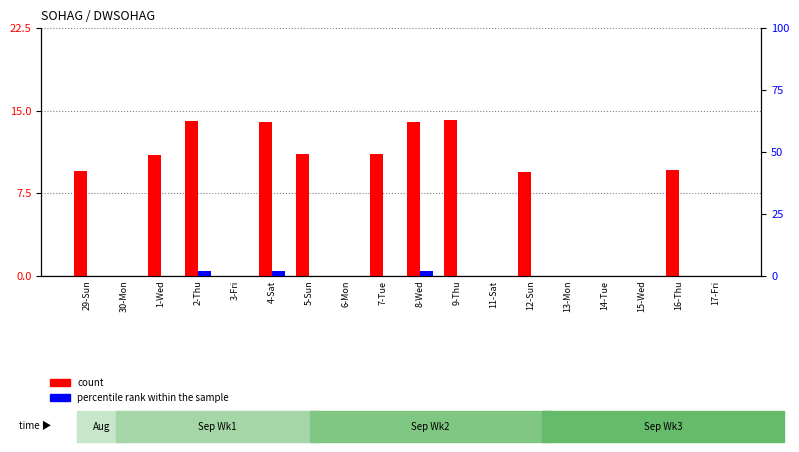

Which series changed the most between 4-Sat and 17-Fri?

count